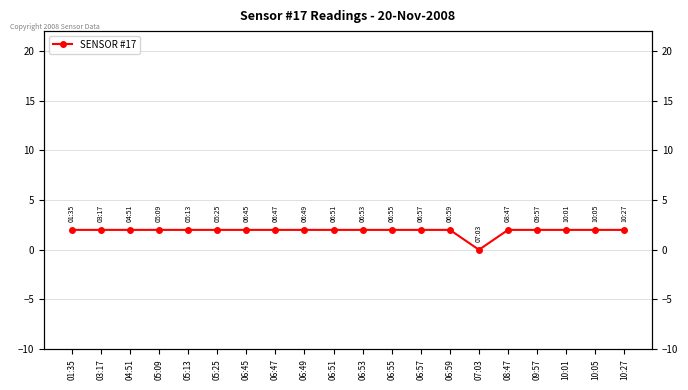

What position from the left is 06:55?

12